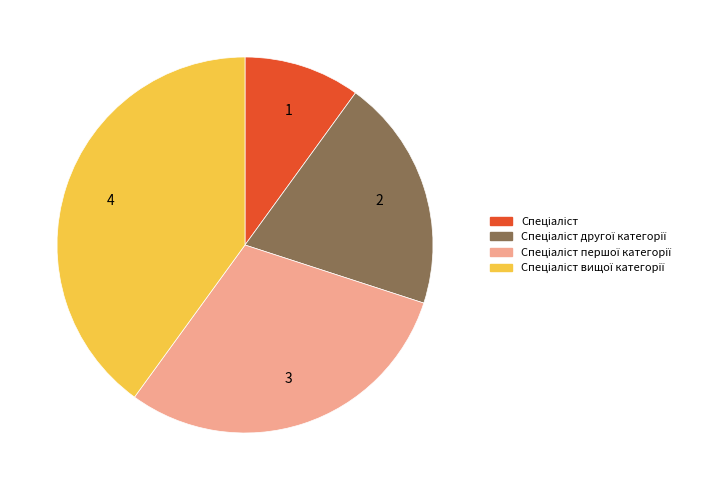

Is there any slice that represents more than half of the pie?

No